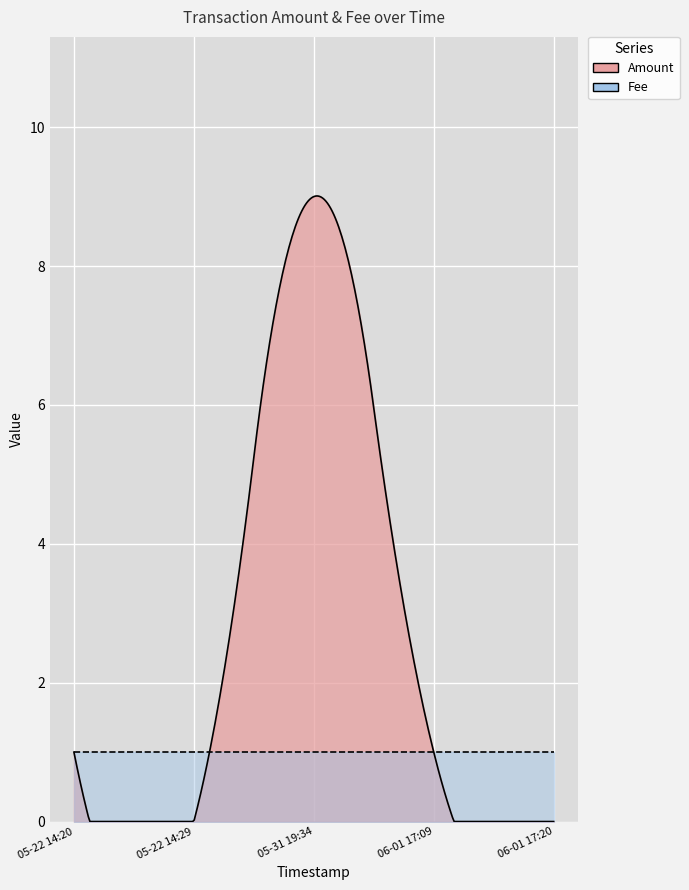

Which series has the largest range (max minus min)?

Amount